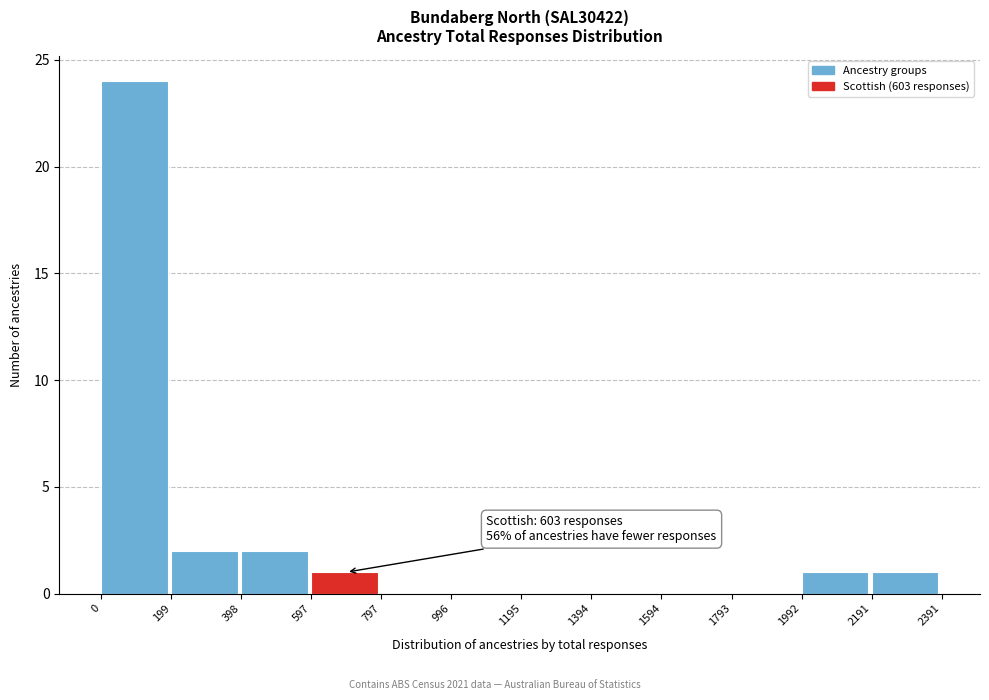

Over which range of the x-axis is the bar tallest?

0 to 199